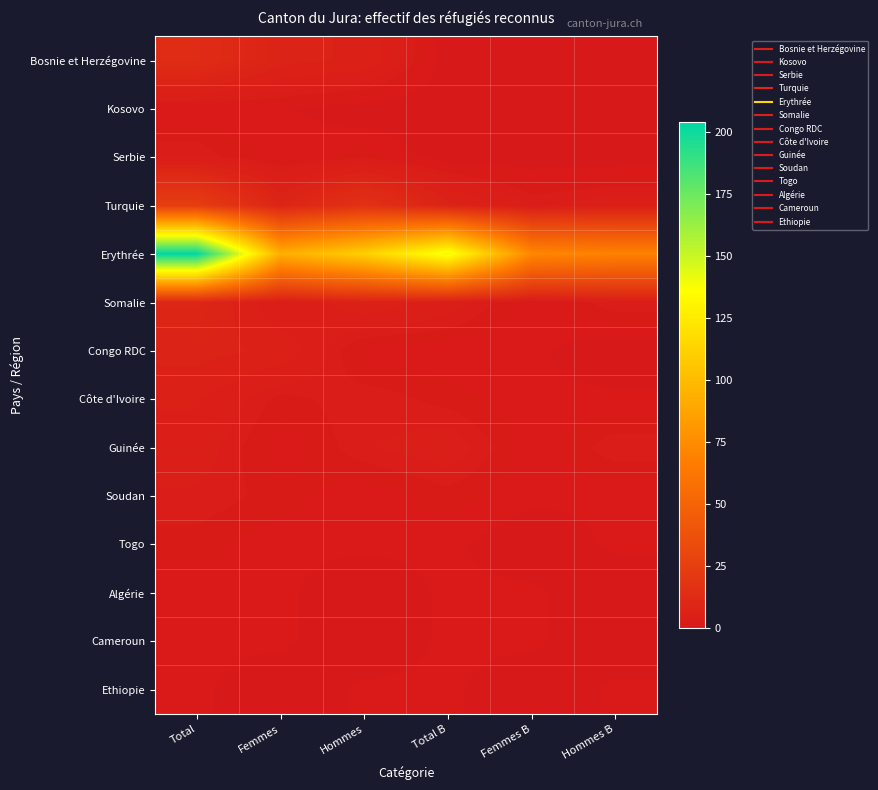

Reading left to right, extract all data points from this chart.

Bosnie et Herzégovine: Total=13	Femmes=7	Hommes=6	Total B=0	Femmes B=0	Hommes B=0
Kosovo: Total=1	Femmes=1	Hommes=0	Total B=0	Femmes B=0	Hommes B=0
Serbie: Total=3	Femmes=1	Hommes=2	Total B=0	Femmes B=0	Hommes B=0
Turquie: Total=24	Femmes=8	Hommes=16	Total B=7	Femmes B=3	Hommes B=4
Erythrée: Total=204	Femmes=93	Hommes=111	Total B=141	Femmes B=72	Hommes B=69
Somalie: Total=9	Femmes=3	Hommes=6	Total B=4	Femmes B=1	Hommes B=3
Congo RDC: Total=7	Femmes=6	Hommes=1	Total B=1	Femmes B=1	Hommes B=0
Côte d'Ivoire: Total=5	Femmes=2	Hommes=3	Total B=2	Femmes B=1	Hommes B=1
Guinée: Total=4	Femmes=1	Hommes=3	Total B=4	Femmes B=1	Hommes B=3
Soudan: Total=3	Femmes=2	Hommes=1	Total B=2	Femmes B=1	Hommes B=1
Togo: Total=2	Femmes=1	Hommes=1	Total B=1	Femmes B=0	Hommes B=1
Algérie: Total=1	Femmes=1	Hommes=0	Total B=1	Femmes B=1	Hommes B=0
Cameroun: Total=1	Femmes=1	Hommes=0	Total B=1	Femmes B=1	Hommes B=0
Ethiopie: Total=1	Femmes=0	Hommes=1	Total B=1	Femmes B=0	Hommes B=1